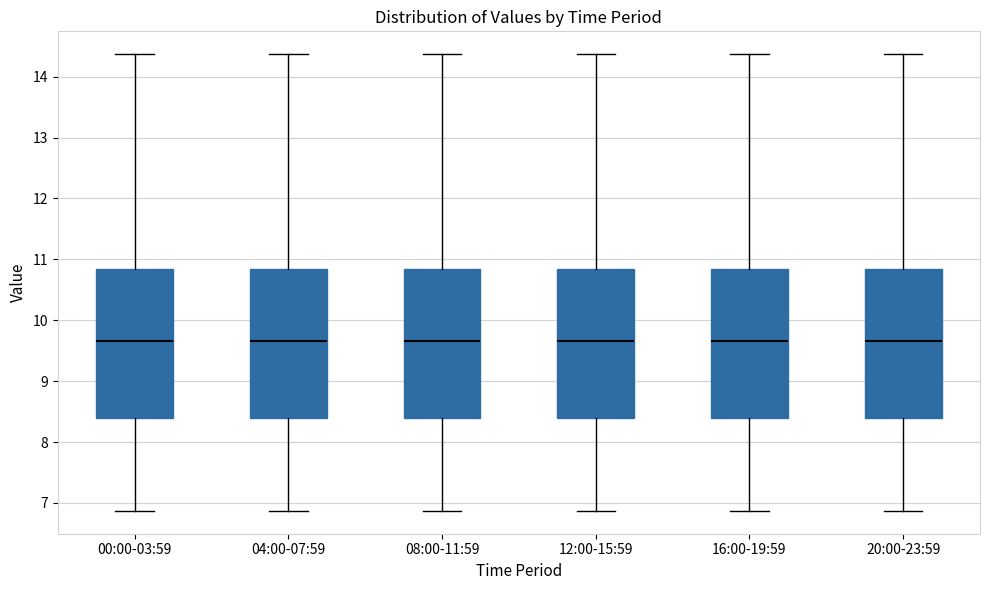

Reading left to right, transcribe this box plot: for each box, give where its median line is, the range the box spans, and where its two whiskers end, as read against the y-axis. The values are not printed on the chart, so give them approximately, as read against the axis.

00:00-03:59: median 9.7, box 8.4 to 10.9, whiskers 6.9 to 14.4
04:00-07:59: median 9.7, box 8.4 to 10.9, whiskers 6.9 to 14.4
08:00-11:59: median 9.7, box 8.4 to 10.9, whiskers 6.9 to 14.4
12:00-15:59: median 9.7, box 8.4 to 10.9, whiskers 6.9 to 14.4
16:00-19:59: median 9.7, box 8.4 to 10.9, whiskers 6.9 to 14.4
20:00-23:59: median 9.7, box 8.4 to 10.9, whiskers 6.9 to 14.4